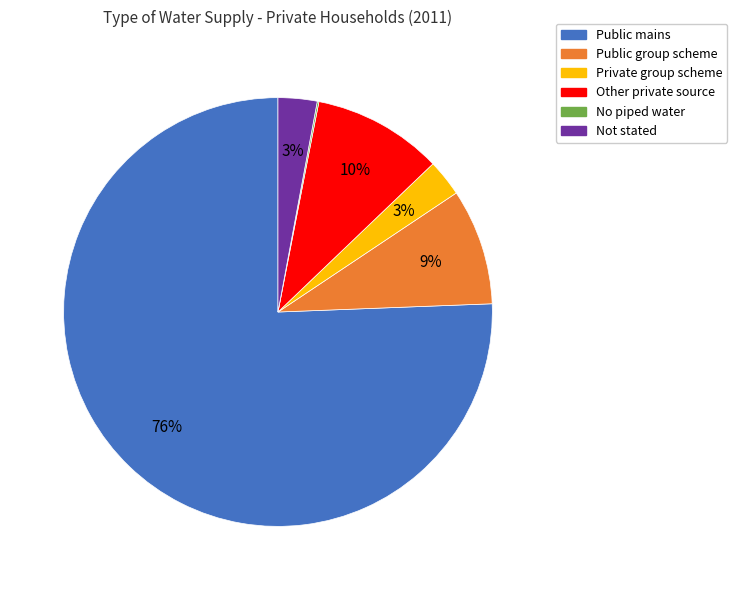

To the nearest percent, what portion does Not stated represent?

3%